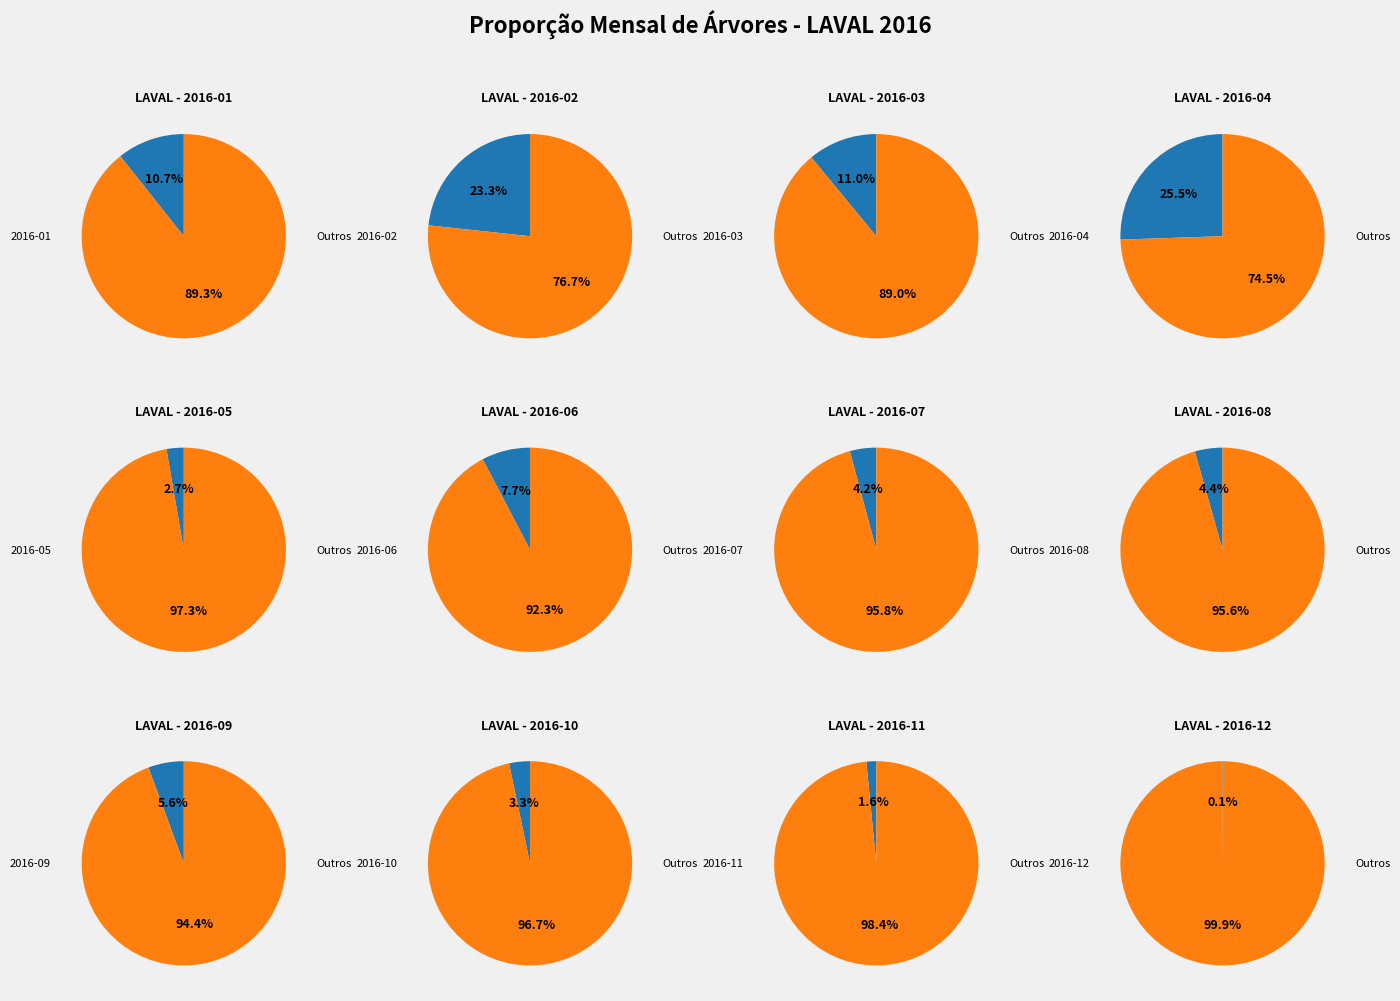

Which category has the smallest portion of the pie?

2016-12